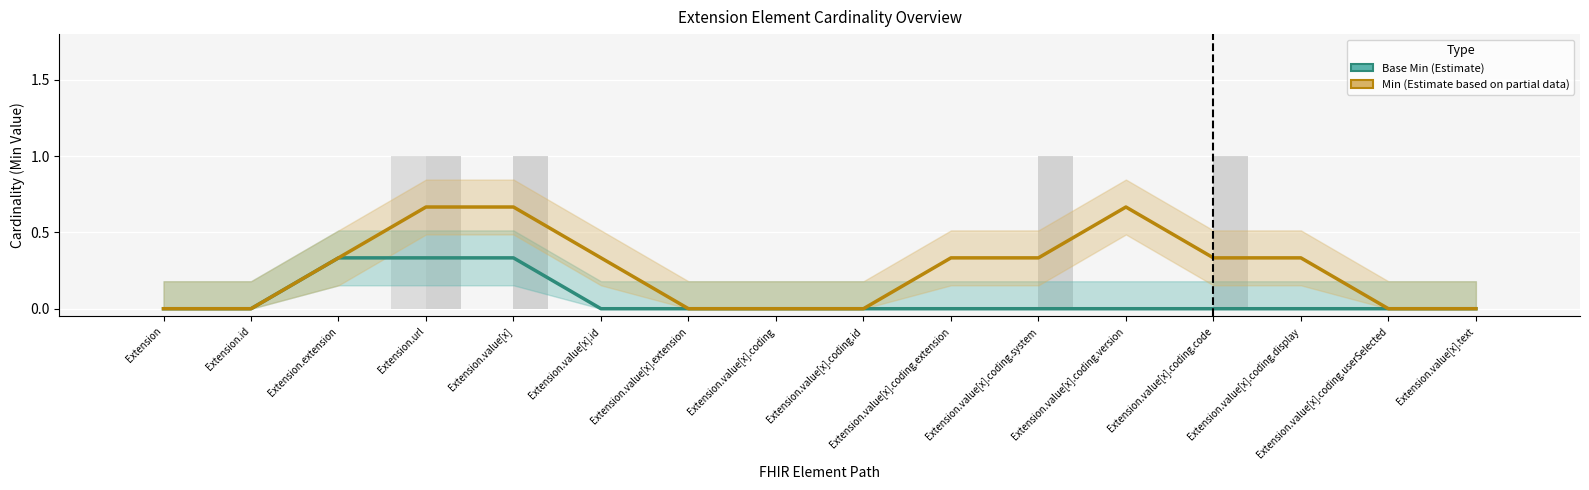

What is the sum of all Min values?

4.0